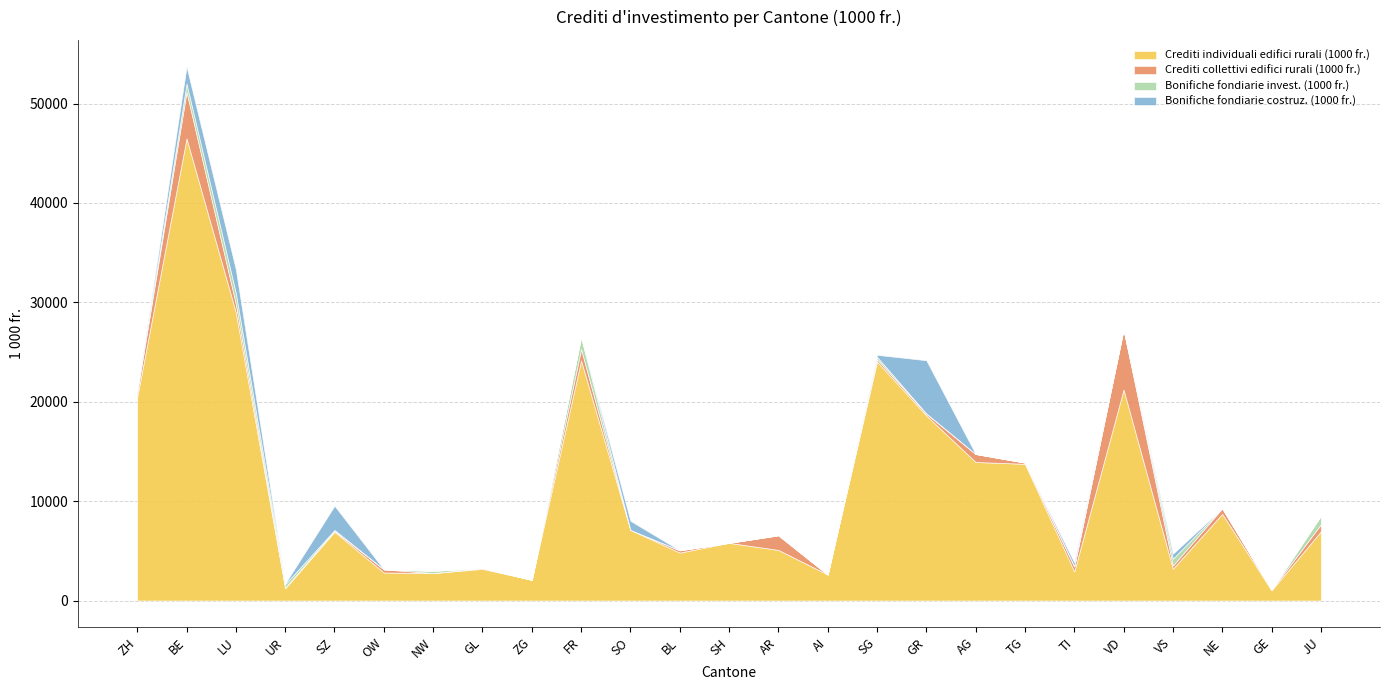

Where is the first local minimum for Crediti collettivi edifici rurali (1000 fr.)?

UR